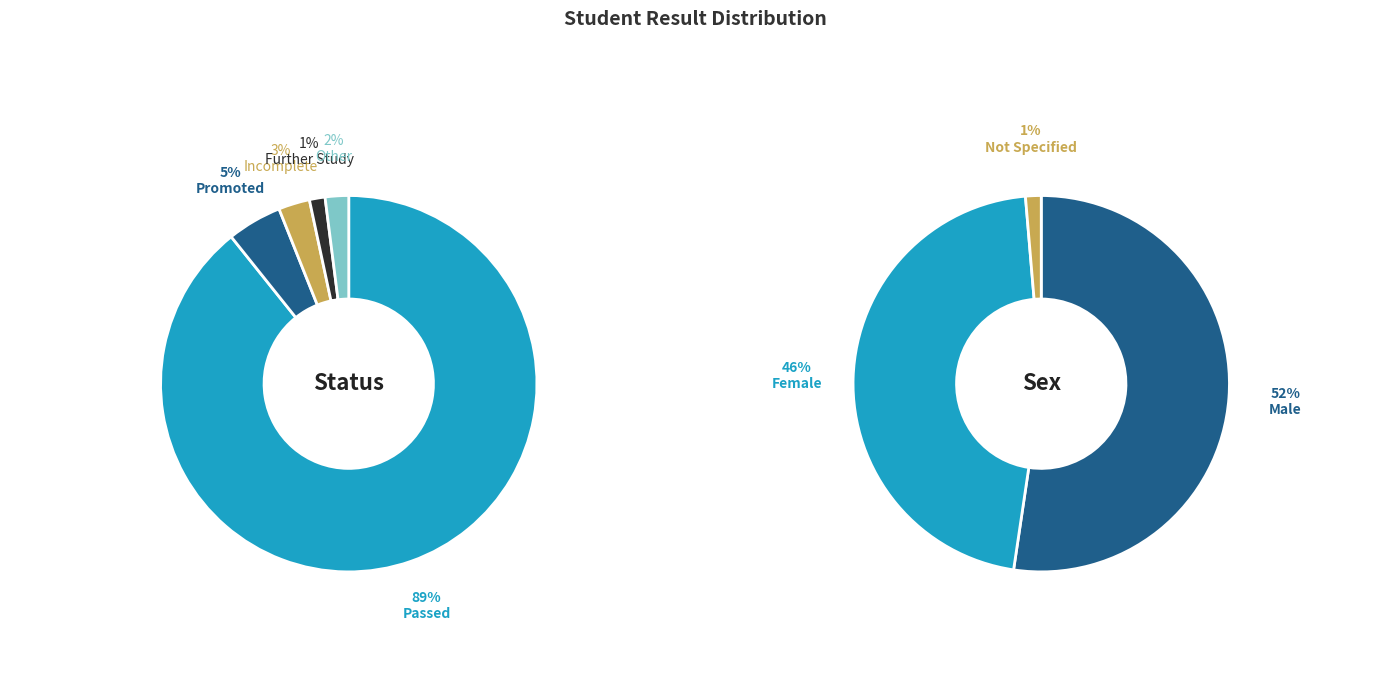

To the nearest percent, what is the average slice percentage?

20%